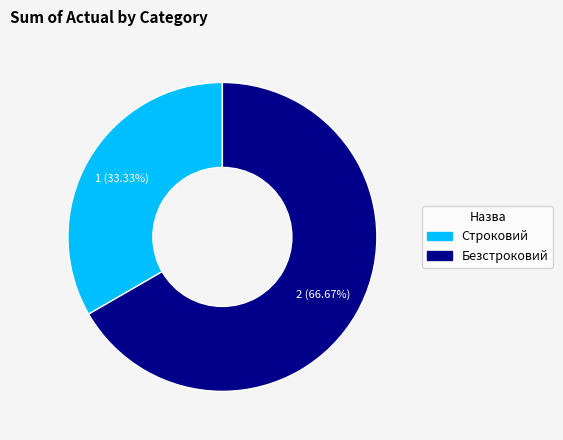

Rank the categories by value from highest to lowest.

Безстроковий, Строковий